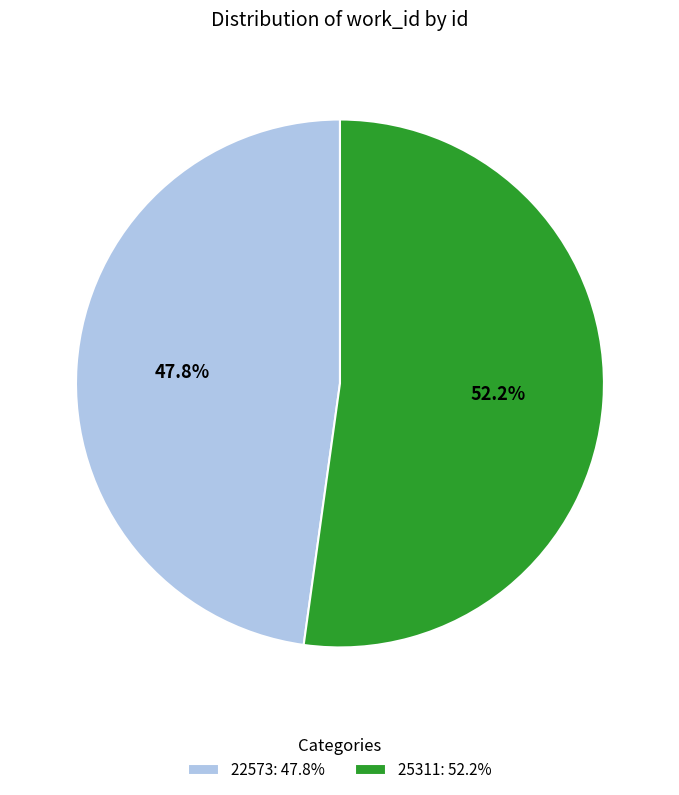

Which category accounts for the majority?

25311